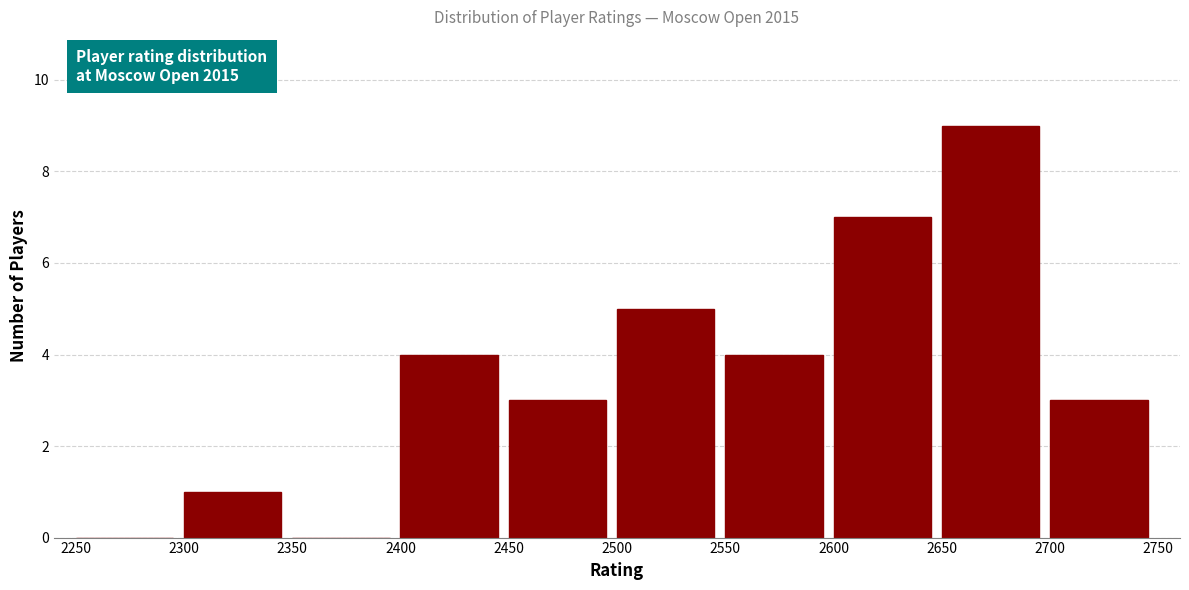

Reading left to right, what are all the values shown in this chart?

2250=0	2300=1	2350=0	2400=4	2450=3	2500=5	2550=4	2600=7	2650=9	2700=3